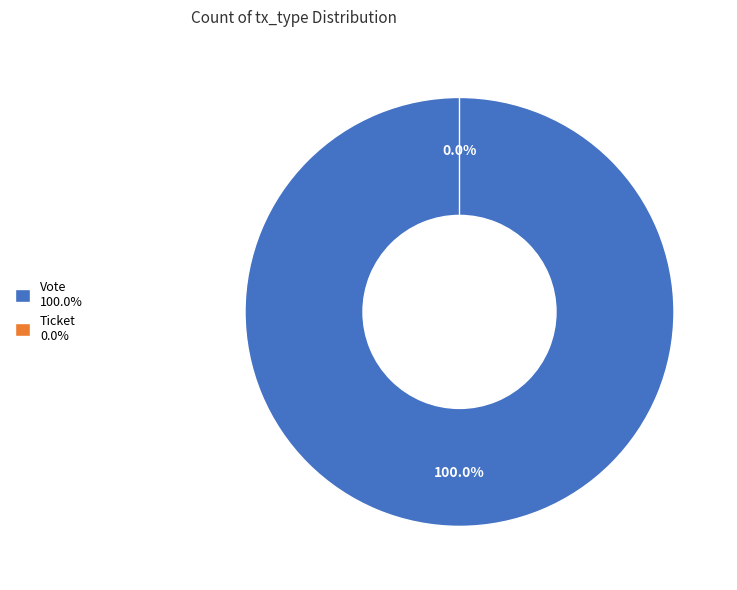

Count the number of slices in the pie.

2